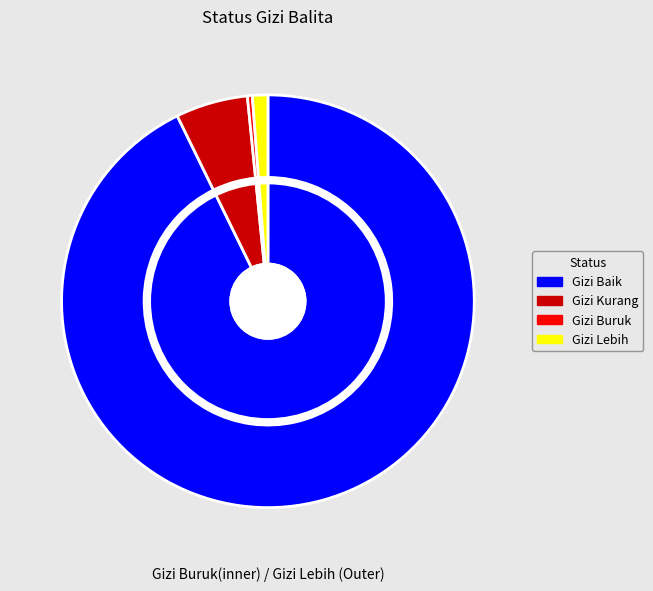

What is the total percentage of Gizi Kurang and Gizi Buruk?

6.0%